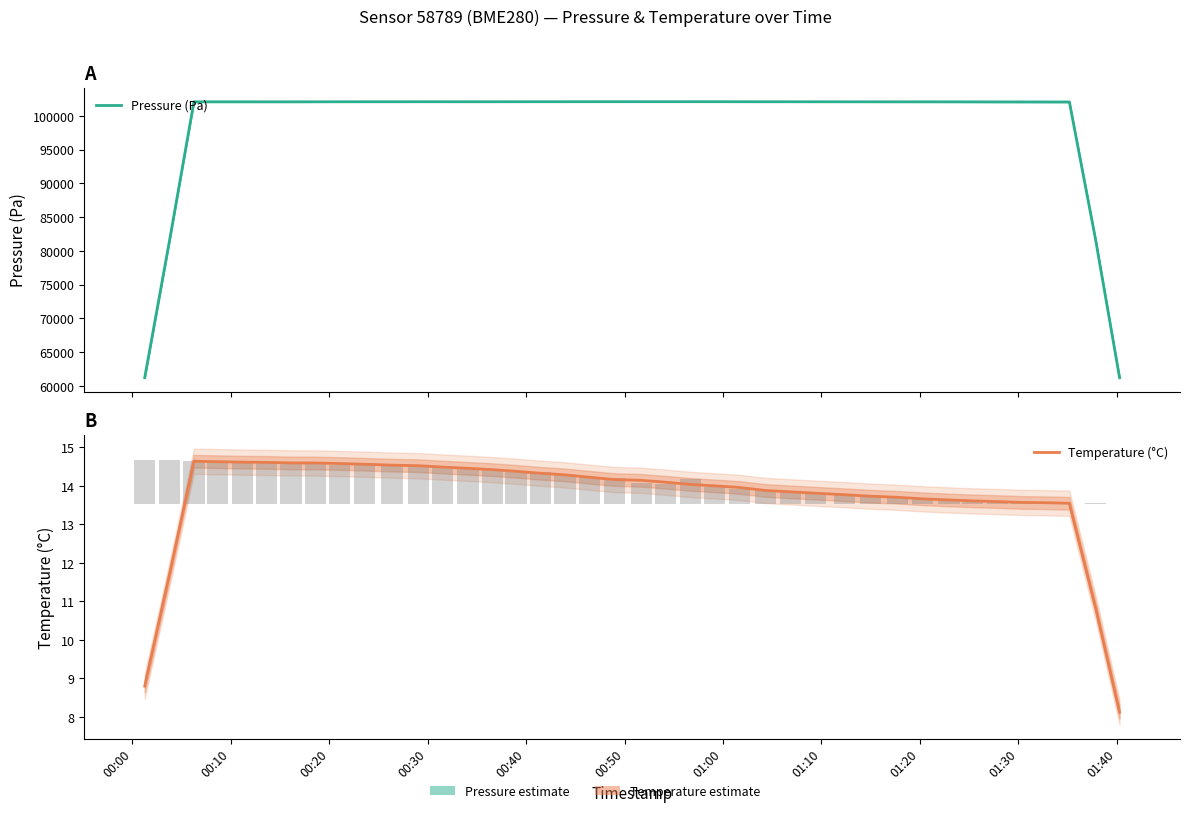

What is the value of the Temperature (°C) bar at the 17th from the left?

14.3